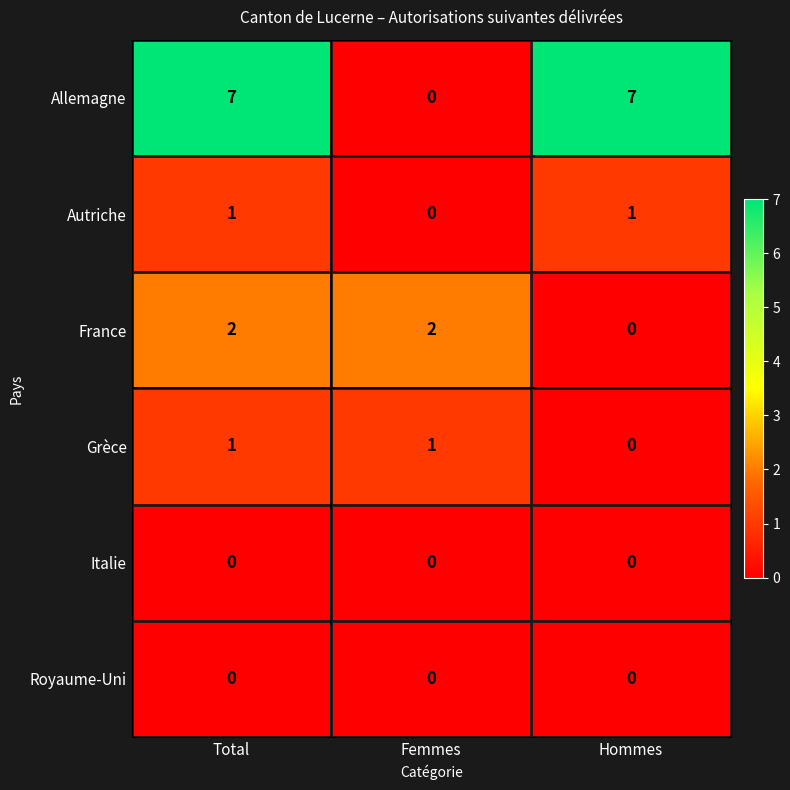

The Allemagne series shows 10 at Total. True or false?

False